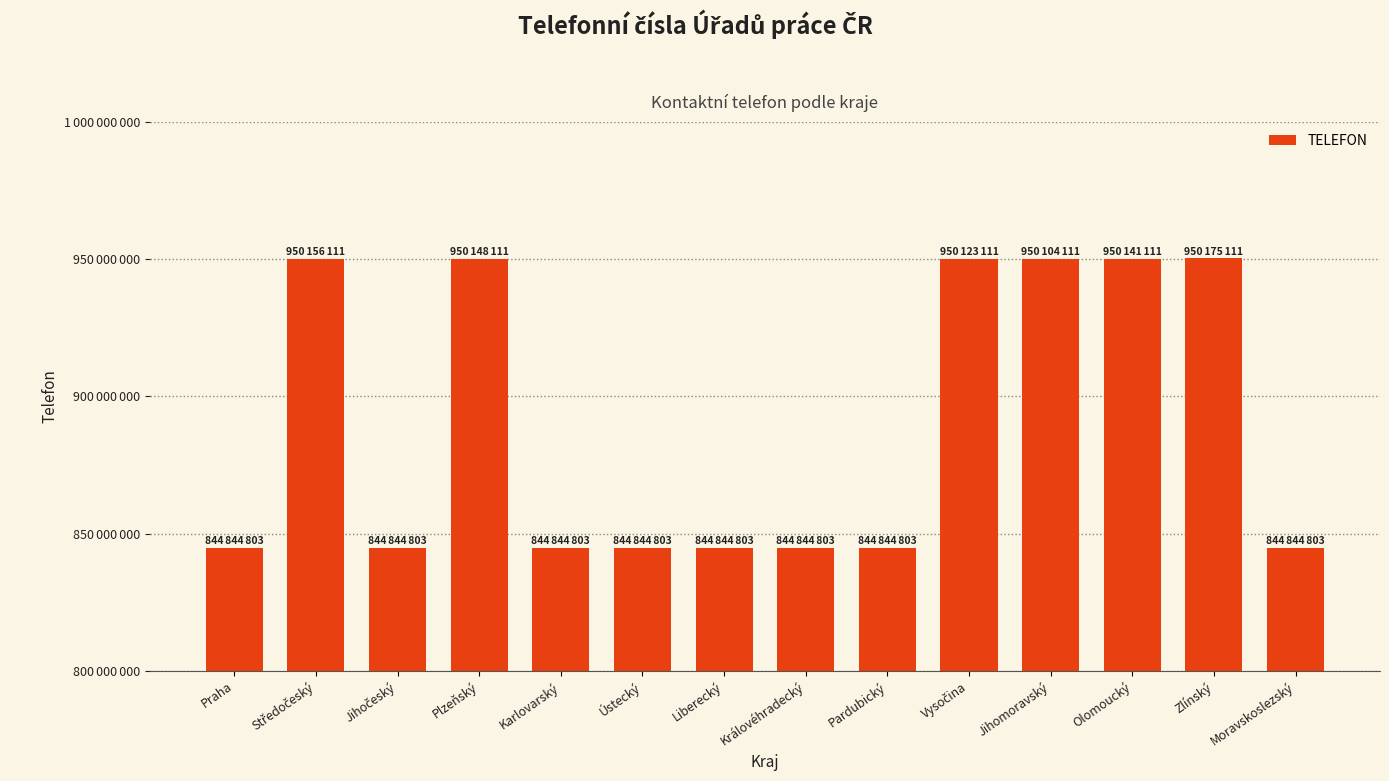

Are the bars horizontal?

No